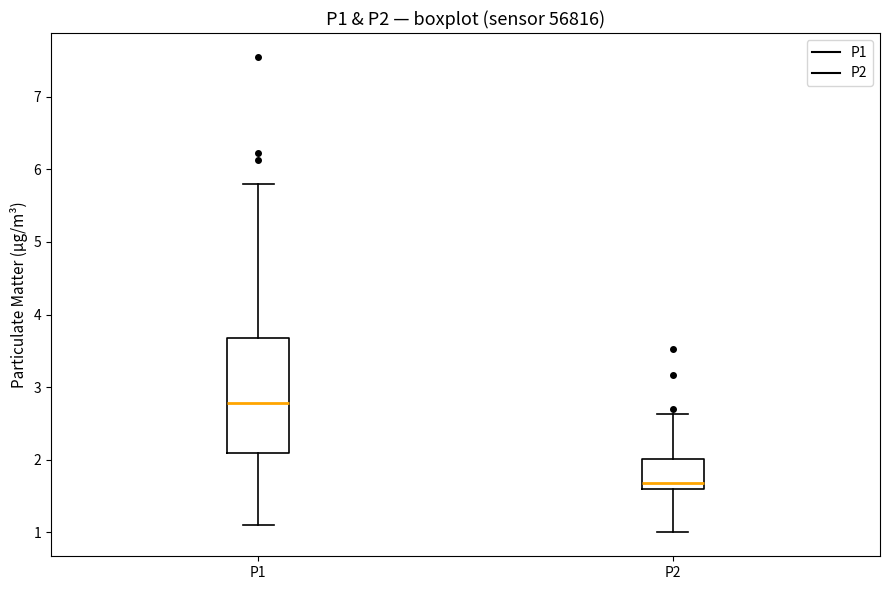

Reading left to right, transcribe this box plot: for each box, give where its median line is, the range the box spans, and where its two whiskers end, as read against the y-axis. The values are not printed on the chart, so give them approximately, as read against the axis.

P1: median 2.8, box 2.1 to 3.7, whiskers 1.1 to 5.8
P2: median 1.7, box 1.6 to 2.0, whiskers 1.0 to 2.6